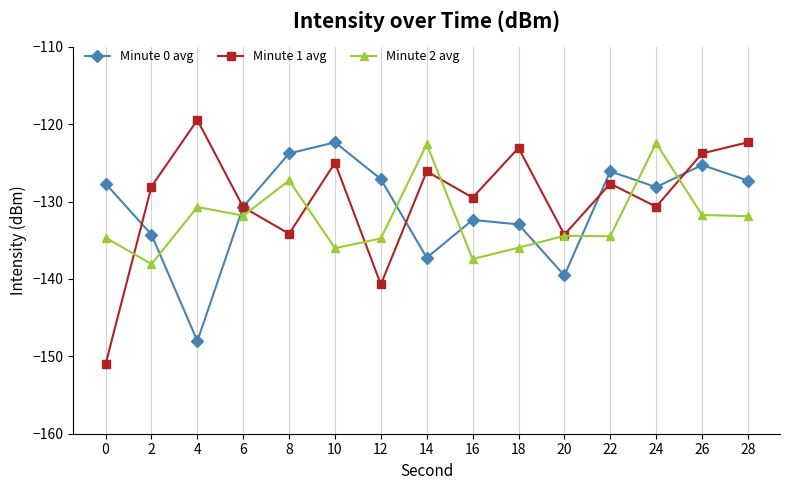

Which series has the largest total across all categories?

Minute 1 avg